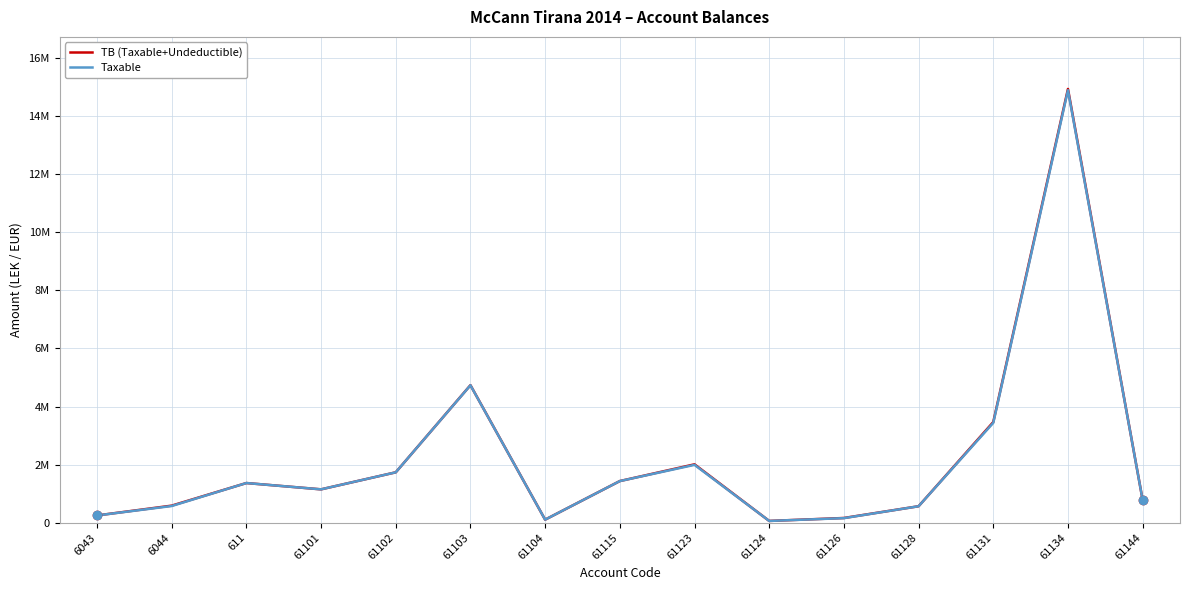

Reading left to right, extract all data points from this chart.

TB (Taxable+Undeductible): 250227.1	588118.9	1366068.5	1149043.7	1735151.5	4735066.9	105900.0	1434003.2	2010362.2	61813.2	163090.0	567460.5	3465988.5	14931158.8	779642.1
Taxable: 250227.1	575296.9	1366068.5	1149043.7	1735151.5	4731146.9	105900.0	1433753.2	1991862.2	61813.2	157990.0	567460.5	3437988.5	14887859.8	779642.1